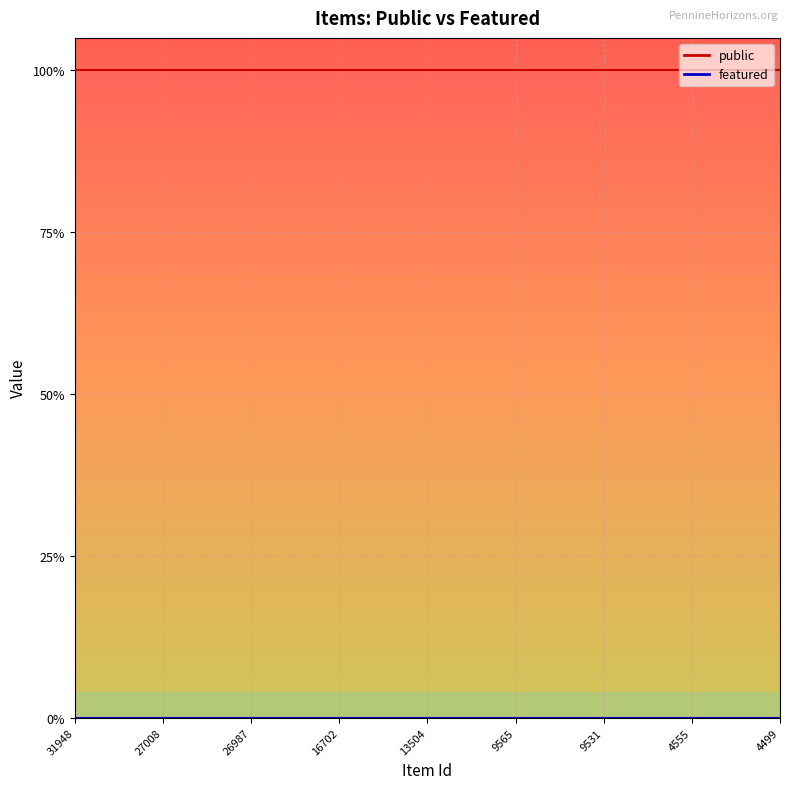

At 4499, list the series in order from smallest to largest.

featured, public